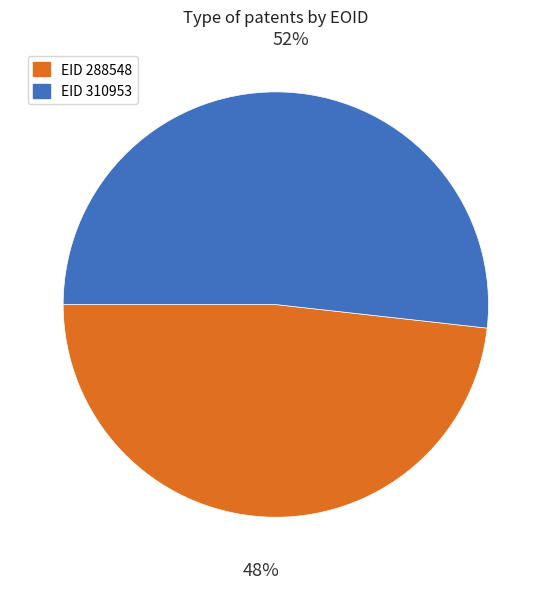

Which category has the biggest portion of the pie?

EID 310953